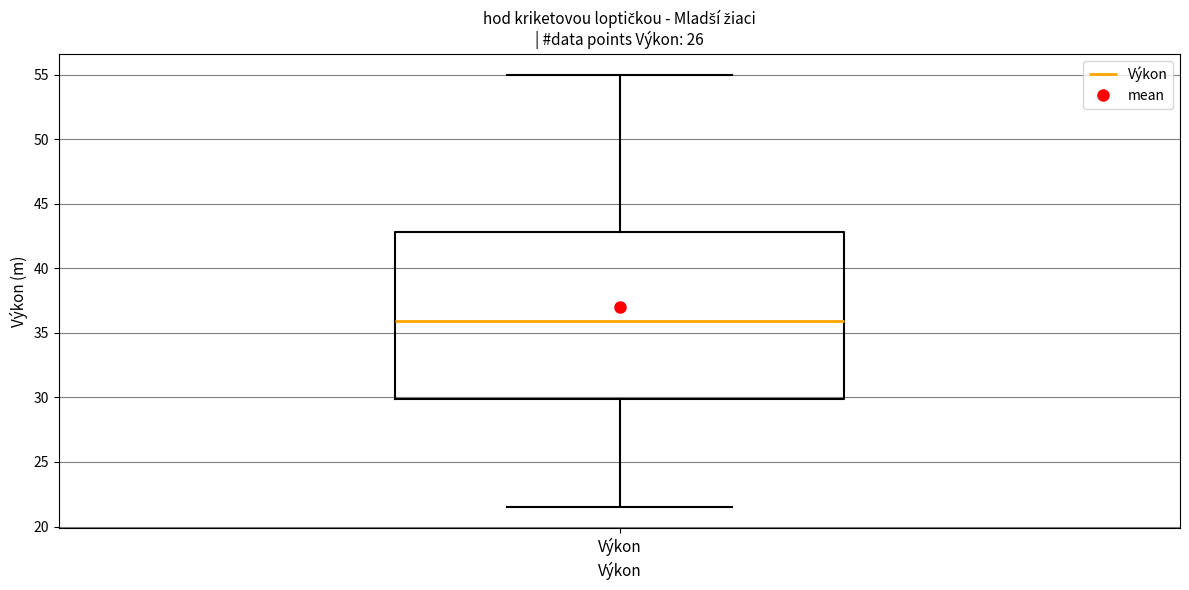

Transcribe this box plot: give where the median line is, the range the box spans, and where the two whiskers end, as read against the y-axis. The values are not printed on the chart, so give them approximately, as read against the axis.

median 36.0, box 30.0 to 43.0, whiskers 21.5 to 55.0